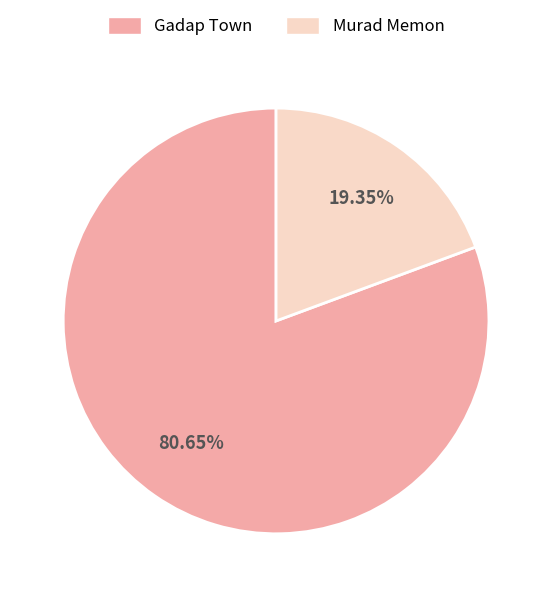

What percentage is the Murad Memon slice, to the nearest percent?

19%